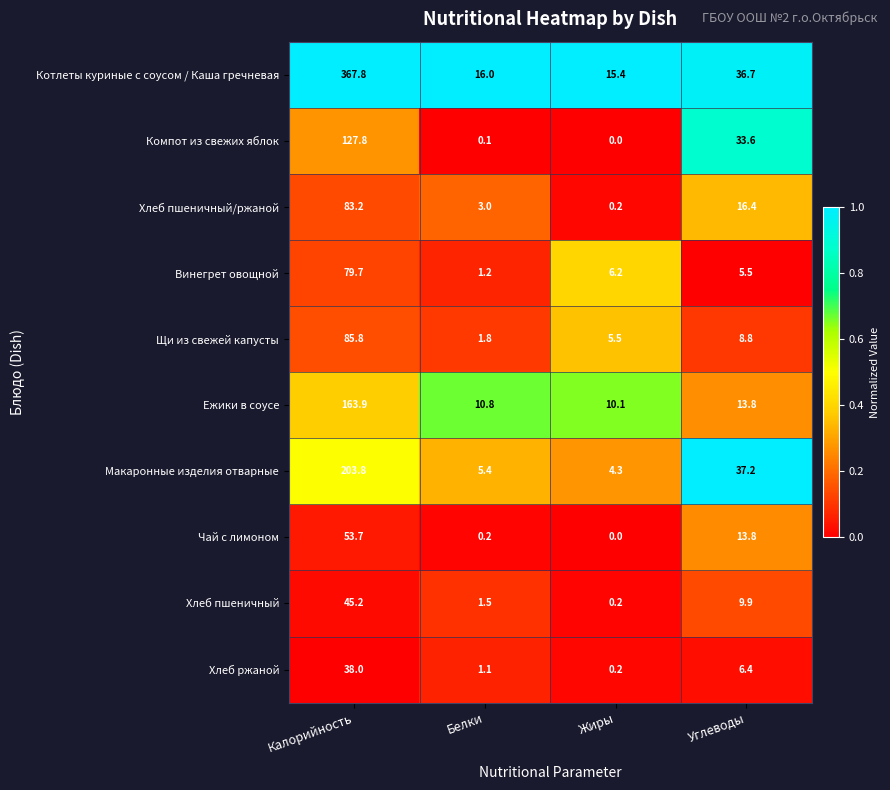

At how many categories does at least one series exceed 0?

4